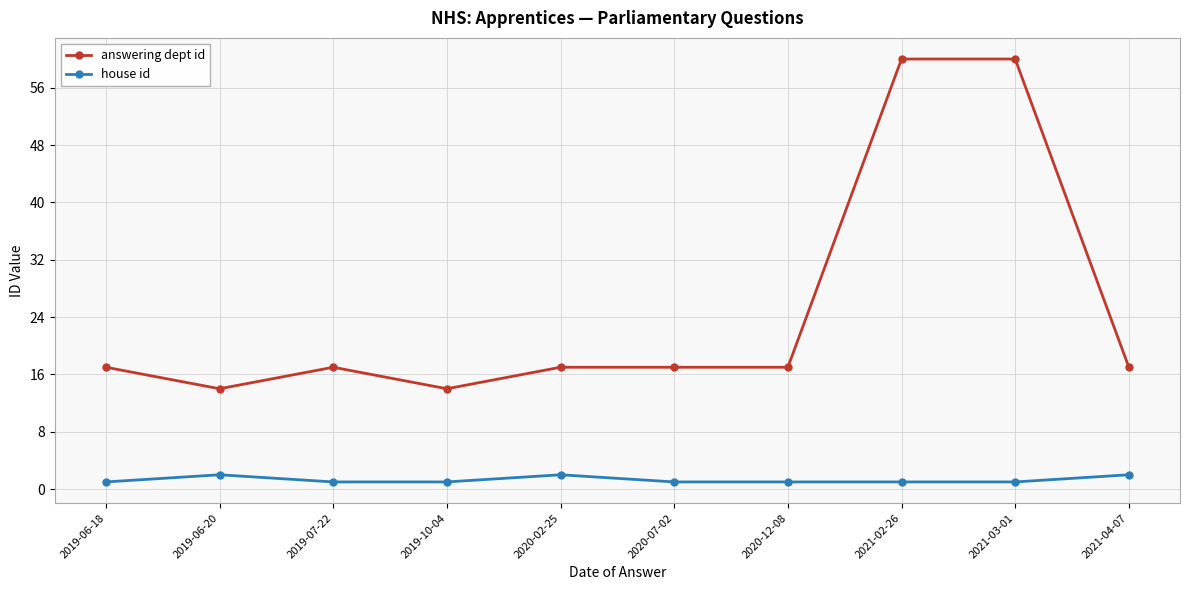

How many lines are shown in the chart?

2